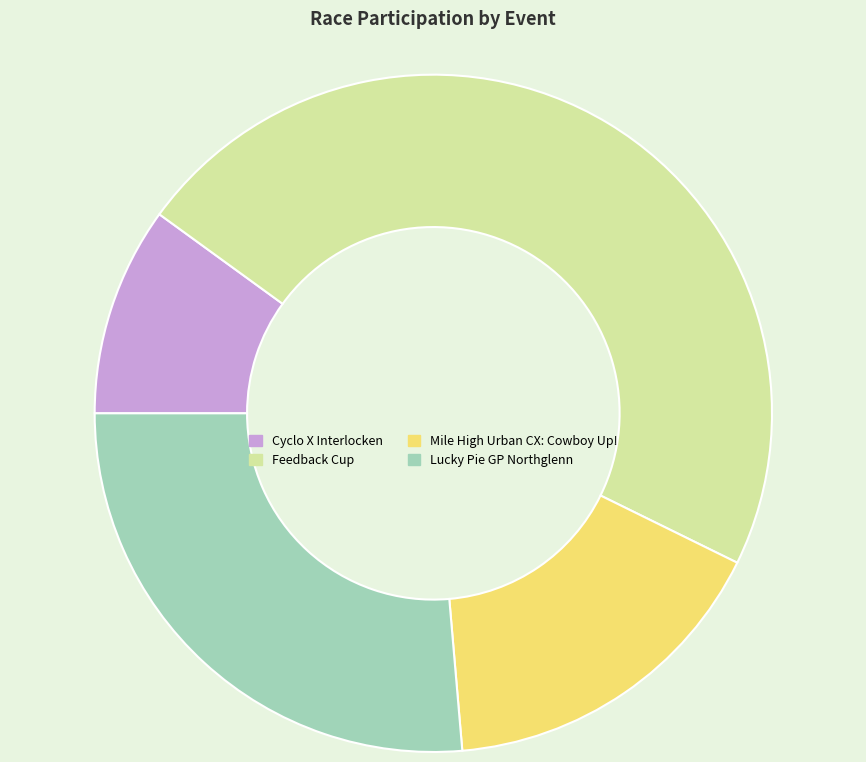

Between Cyclo X Interlocken and Lucky Pie GP Northglenn, which is larger?

Lucky Pie GP Northglenn